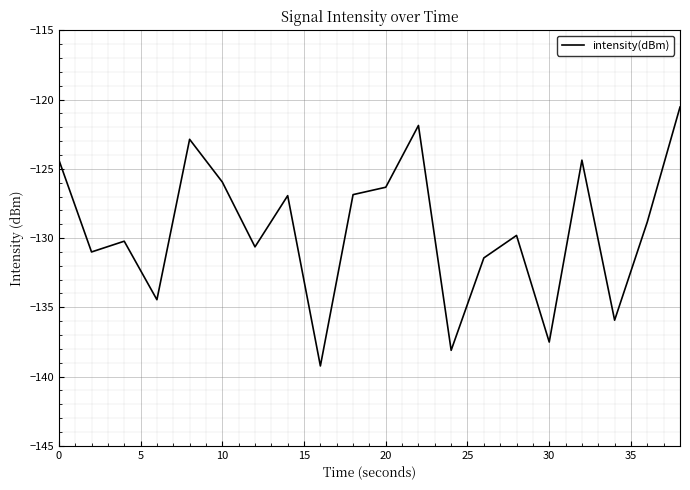

What is the greatest value displayed?

-120.5